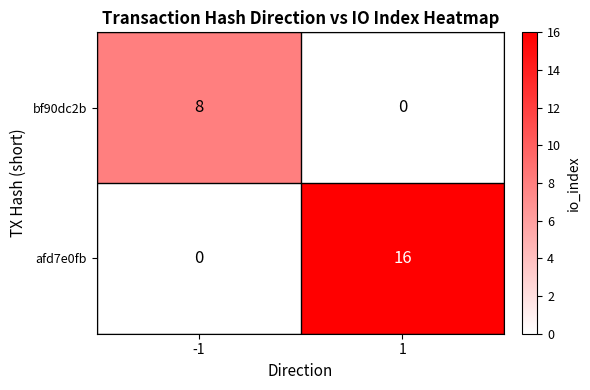

What is the spread (max minus min) of values at 1?

16